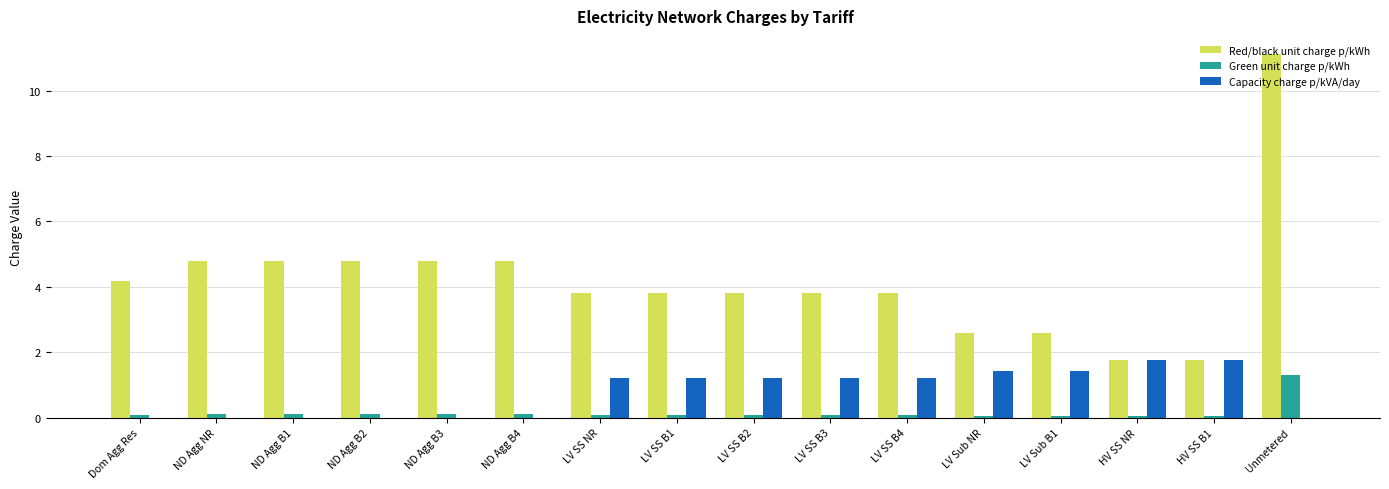

What is the highest value of the Green unit charge p/kWh series?

1.3